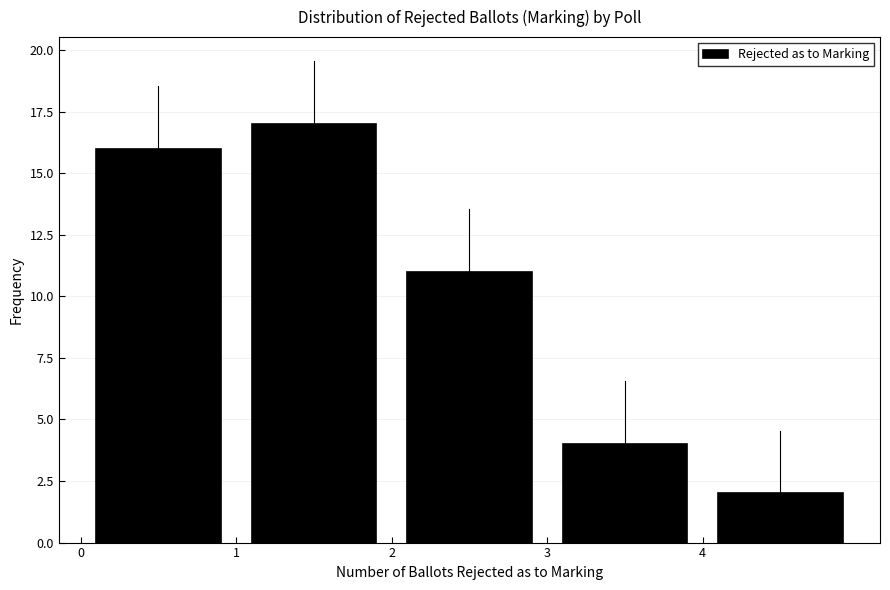

Which range on the x-axis has the tallest bar?

1 to 2